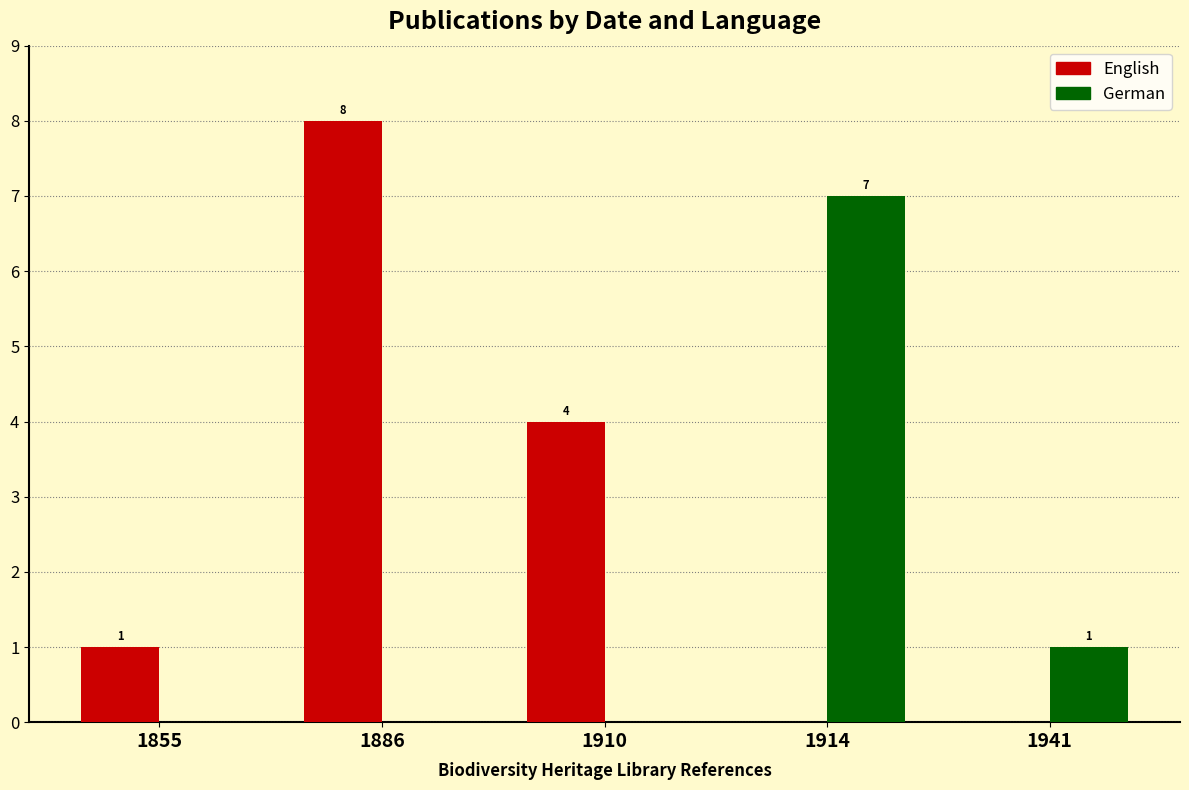

What is the highest value of the English series?

8